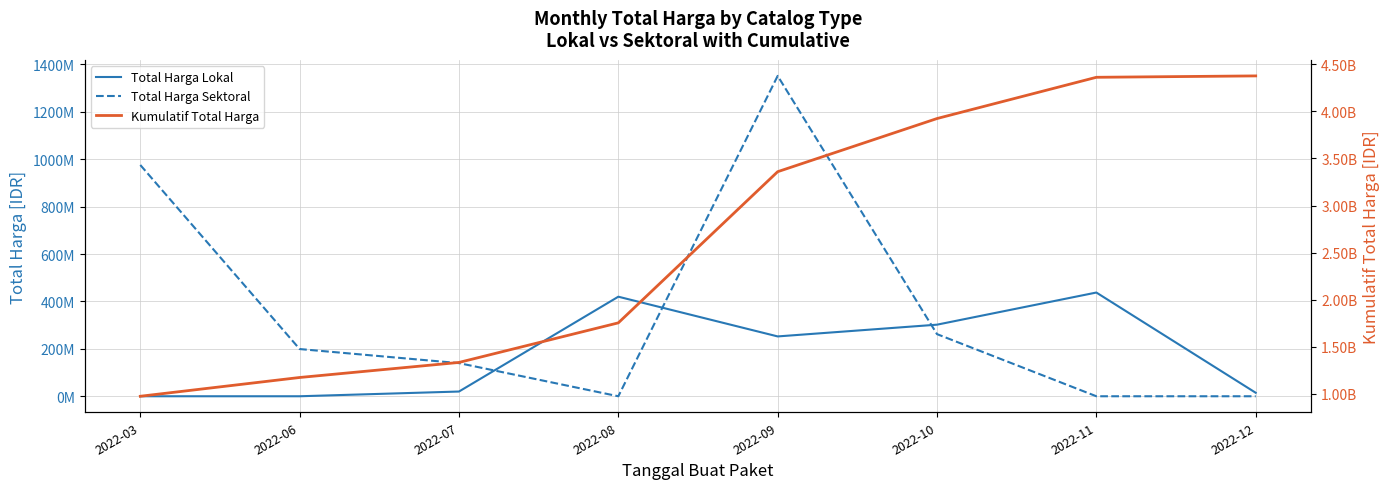

At which label does Total Harga Sektoral reach its peak?

2022-09